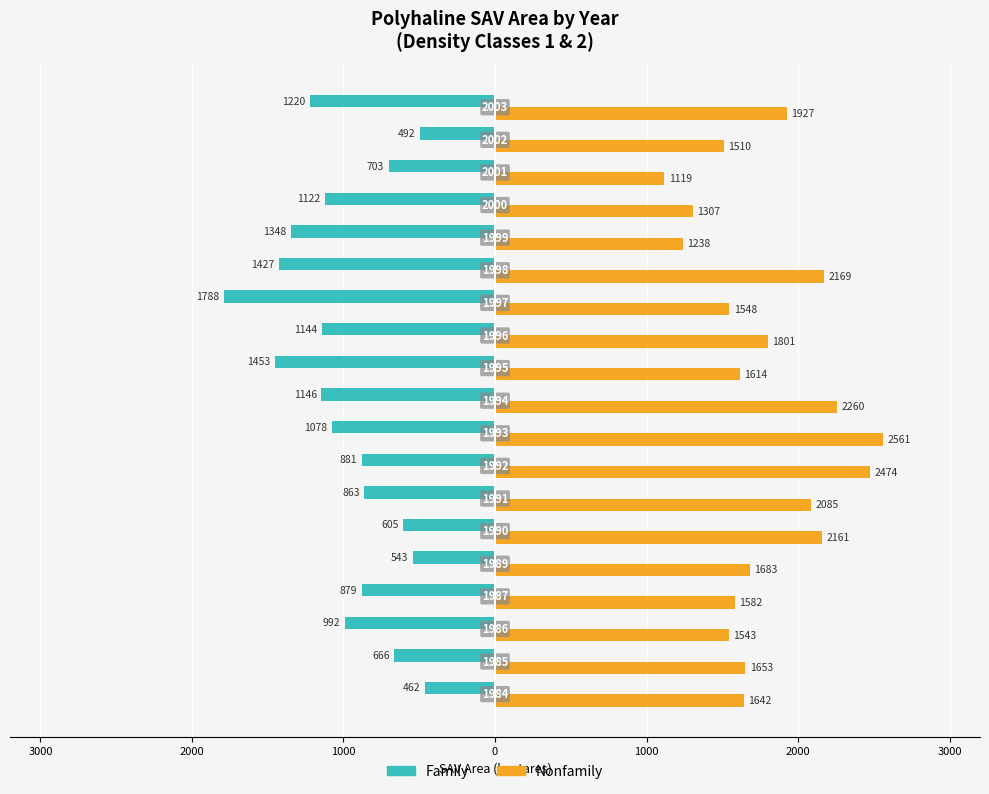

What is the value of the Family bar at the 5th from the left?

-542.8